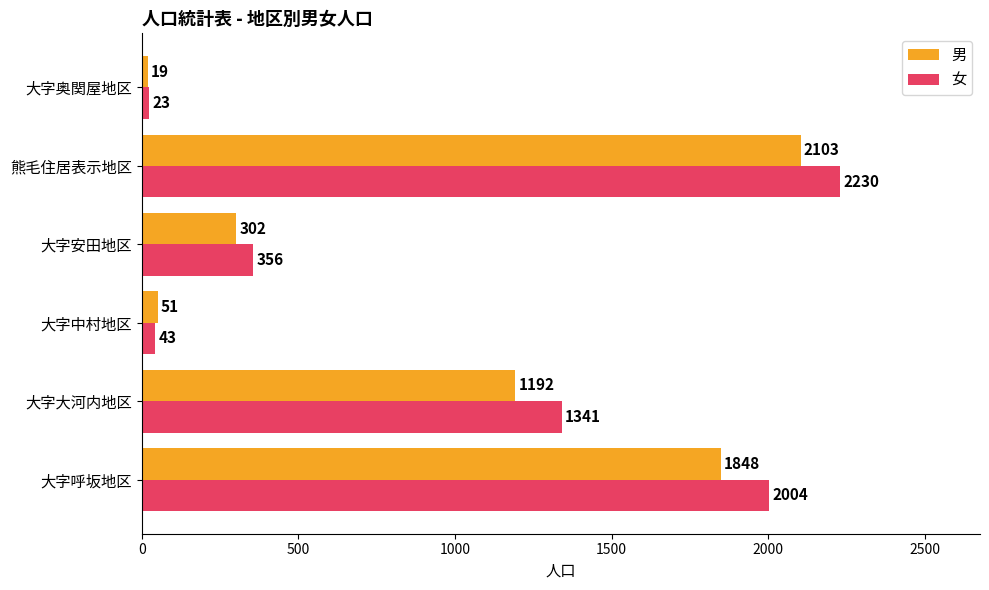

What is the maximum value for 女?

2230